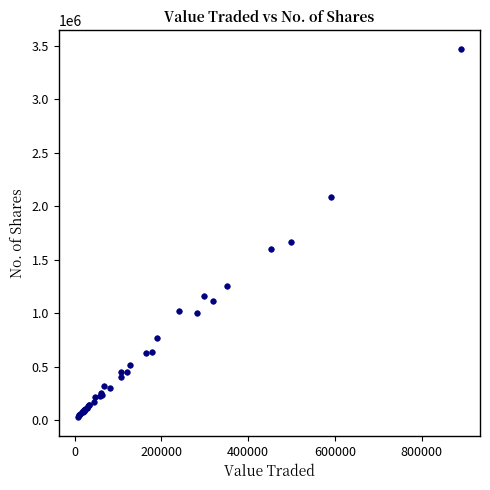

What Y value in the scatter plot is closest to 1751086?

1668024